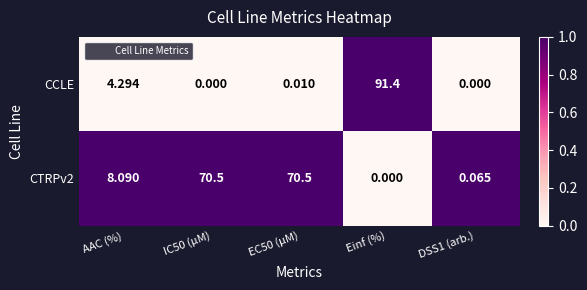

Which series has the widest spread of values?

CCLE